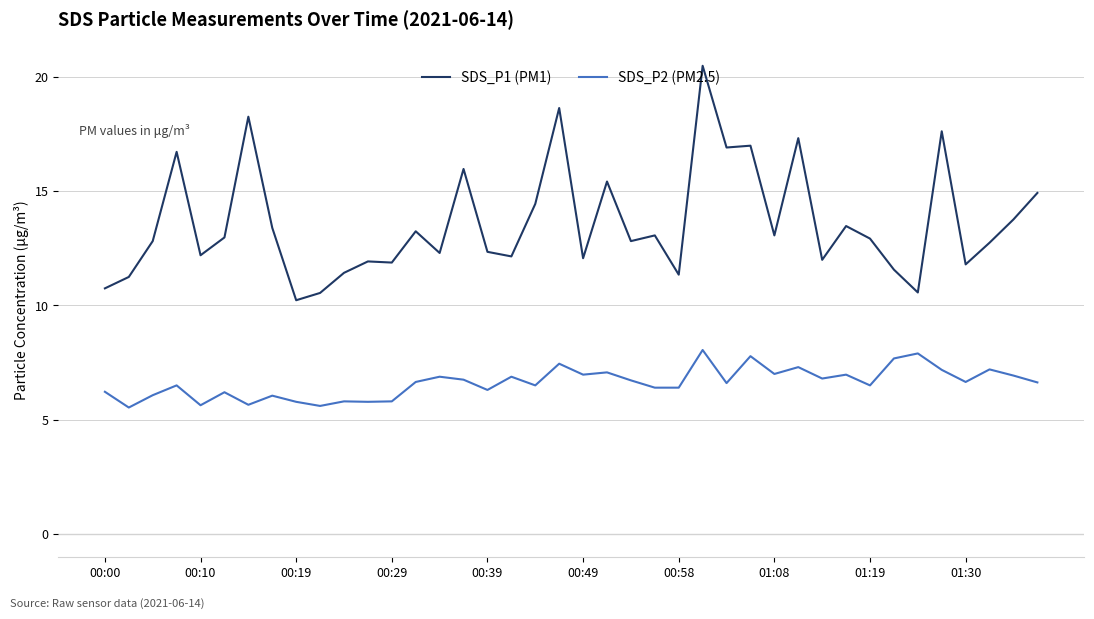

Which series has the largest total across all categories?

SDS_P1 (PM1)